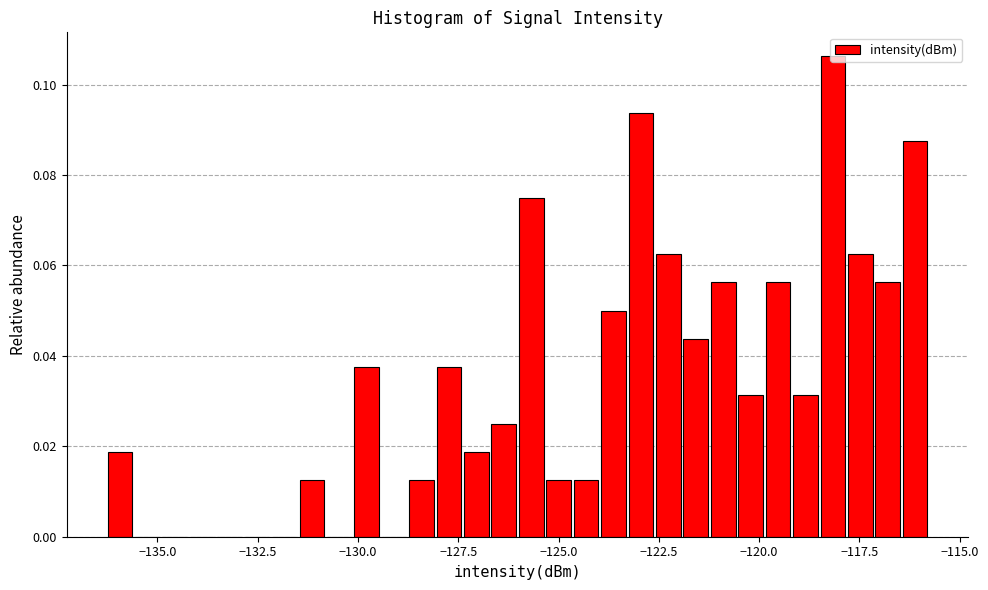

Around what value on the x-axis is the tallest bar? Give the approximate position of its centre, as read against the axis.

-118.0